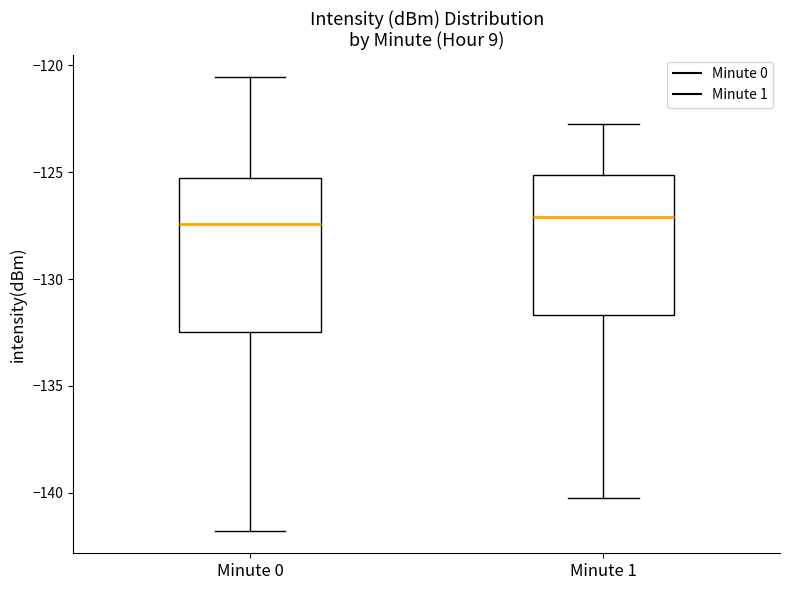

Reading left to right, read every box against the y-axis: the position of its median line, the range the box covers, and the ends of its whiskers. The values are not printed on the chart, so give them approximately, as read against the axis.

Minute 0: median -127.5, box -132.5 to -125.5, whiskers -142.0 to -120.5
Minute 1: median -127.0, box -131.5 to -125.0, whiskers -140.0 to -122.5